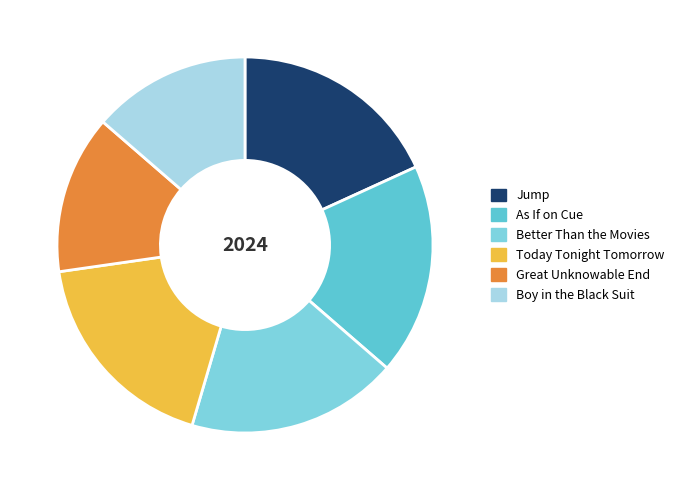

True or false: Today Tonight Tomorrow accounts for 18% of the total.

True